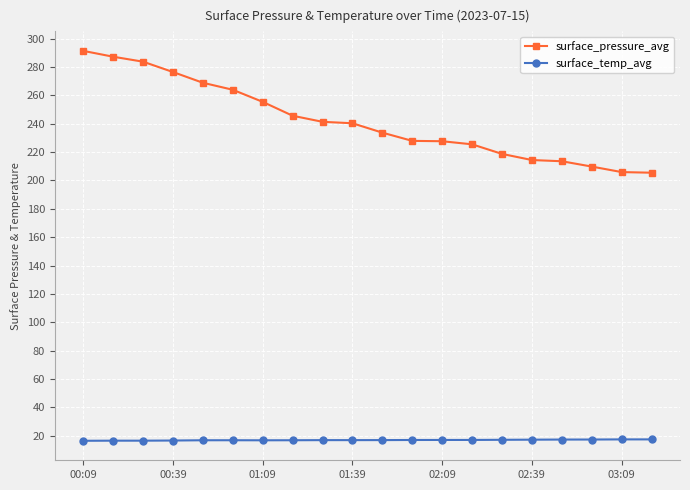

True or false: surface_temp_avg and surface_pressure_avg cross at least once.

False